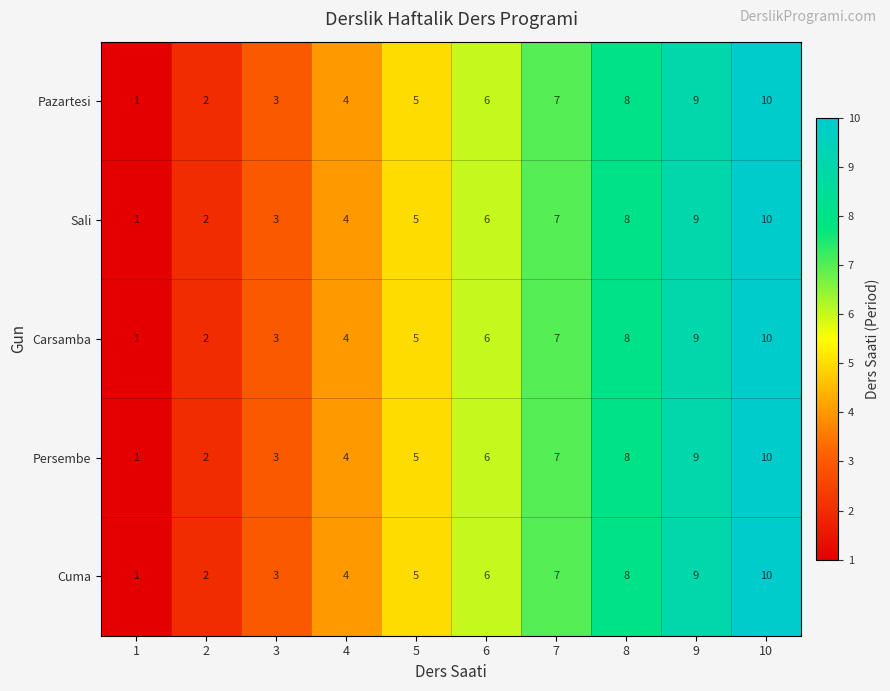

Rank the categories by Cuma value from lowest to highest.

1, 2, 3, 4, 5, 6, 7, 8, 9, 10